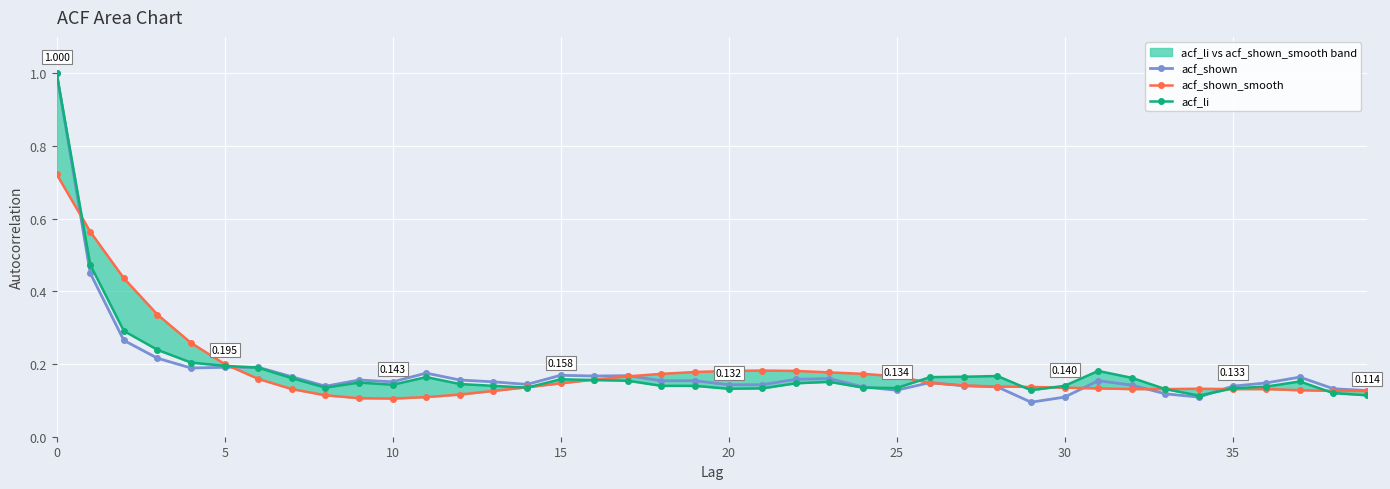

What are all the series names shown in the legend?

acf_shown, acf_shown_smooth, acf_li